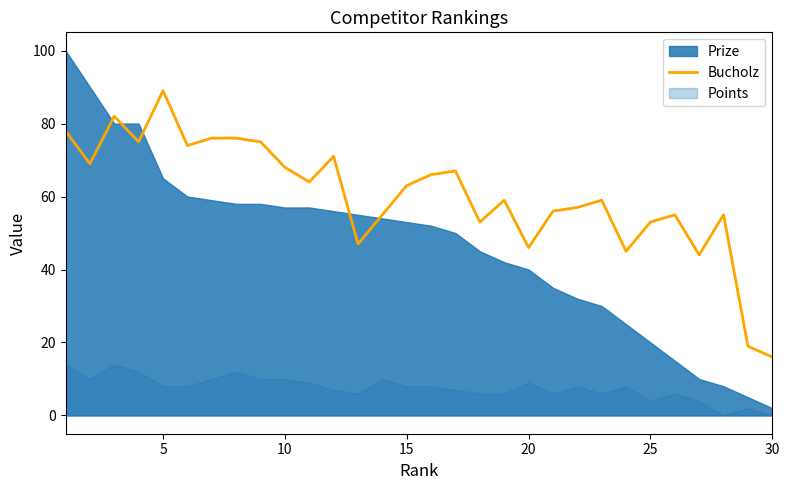

At which label does Bucholz reach its peak?

5